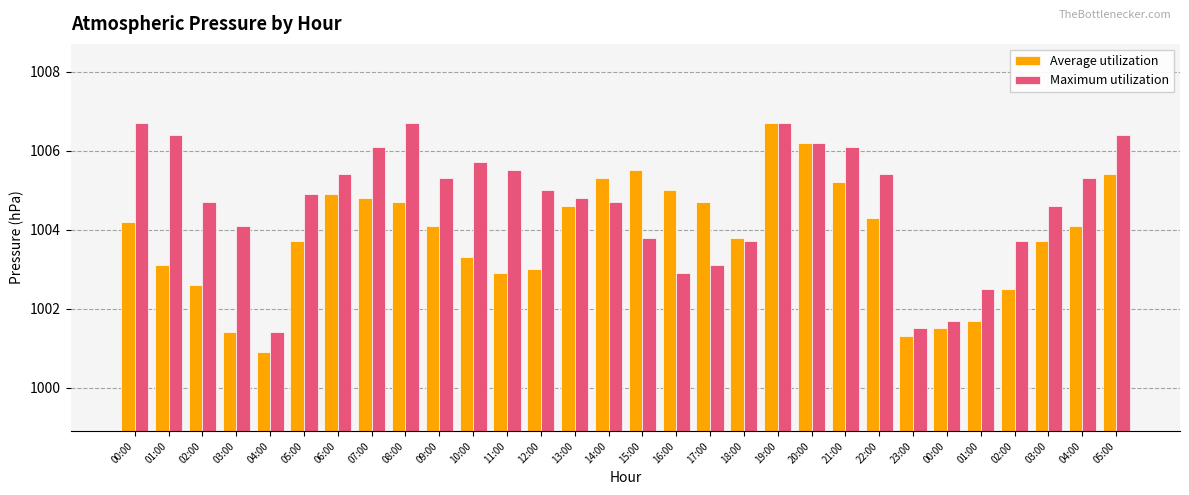

The value of Maximum utilization at 06:00 is 1005.4. True or false?

True